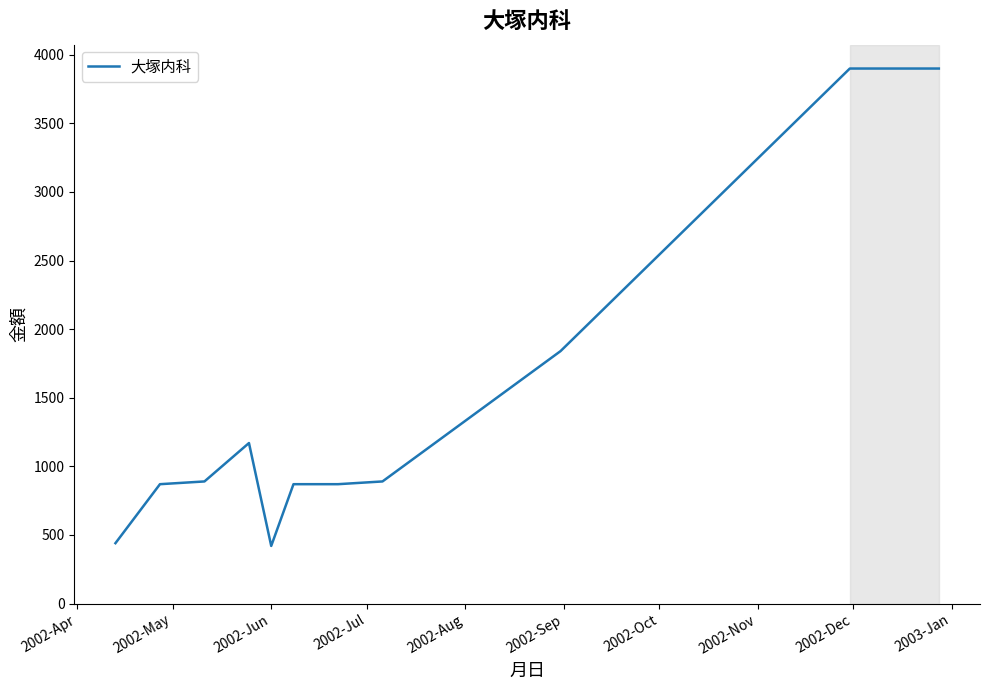

What is the difference between the maximum and minimum values?

3480